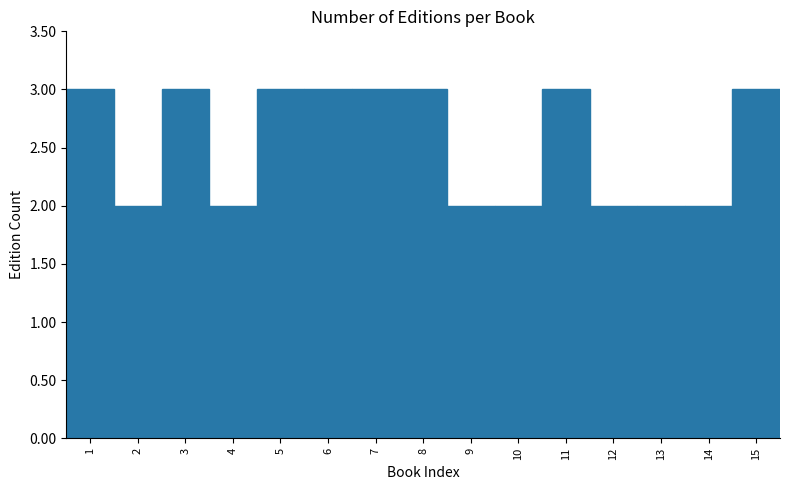

Reading left to right, list every bar in this chart as the range it spans on the x-axis followed by its height. The values are not printed on the chart, so give them approximately, as read against the axis.

0.5 to 1.5: 3
1.5 to 2.5: 2
2.5 to 3.5: 3
3.5 to 4.5: 2
4.5 to 5.5: 3
5.5 to 6.5: 3
6.5 to 7.5: 3
7.5 to 8.5: 3
8.5 to 9.5: 2
9.5 to 10.5: 2
10.5 to 11.5: 3
11.5 to 12.5: 2
12.5 to 13.5: 2
13.5 to 14.5: 2
14.5 to 15.5: 3